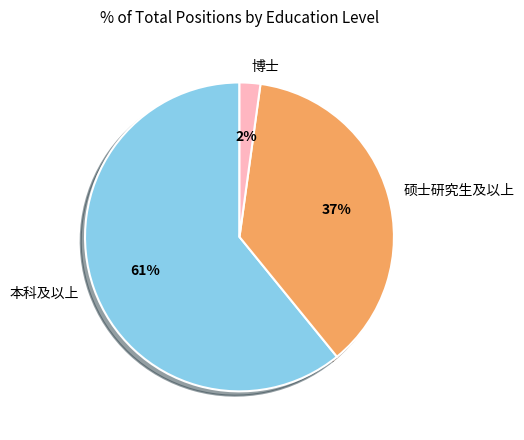

The 硕士研究生及以上 slice represents 27% of the pie. True or false?

False